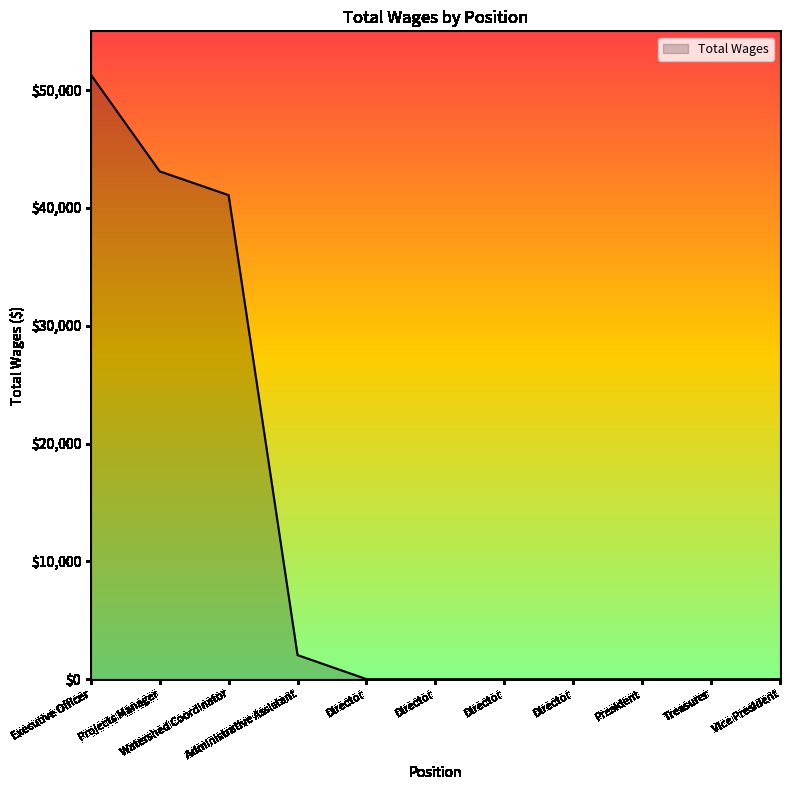

What is the label of the 10th point from the right?

Projects Manager